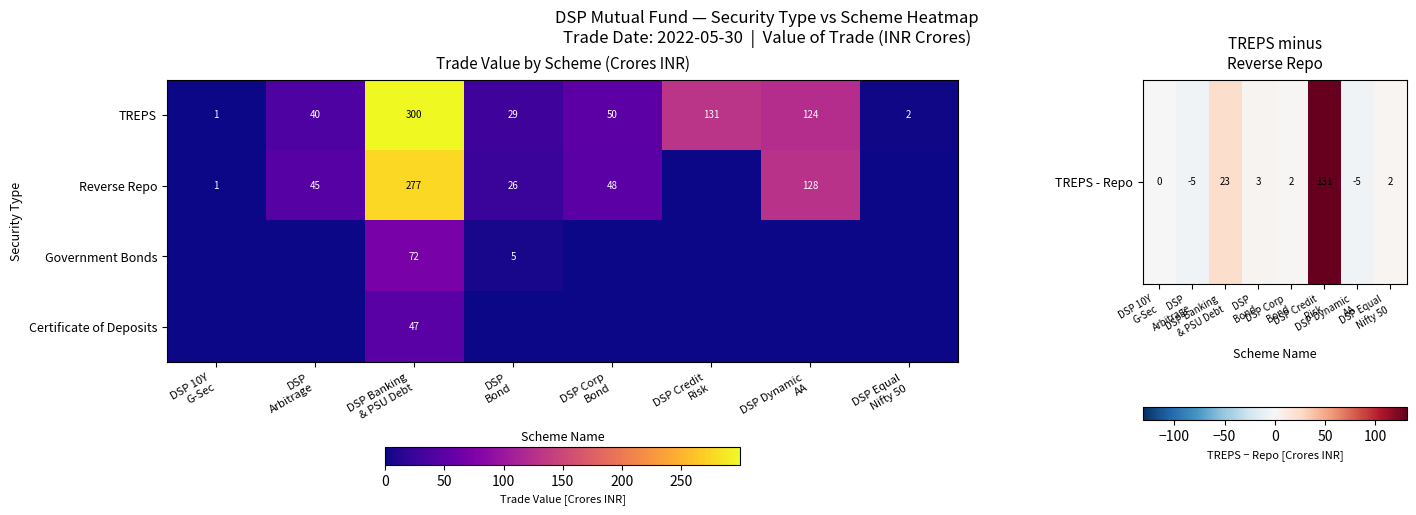

What is the average value of the TREPS series?

85